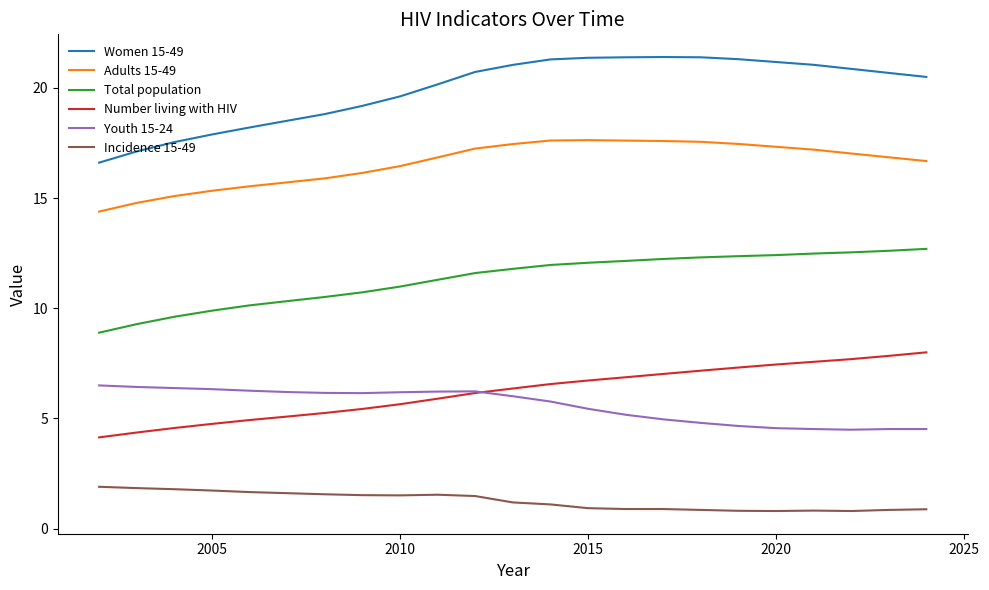

True or false: Women 15-49 and Total population cross at least once.

False